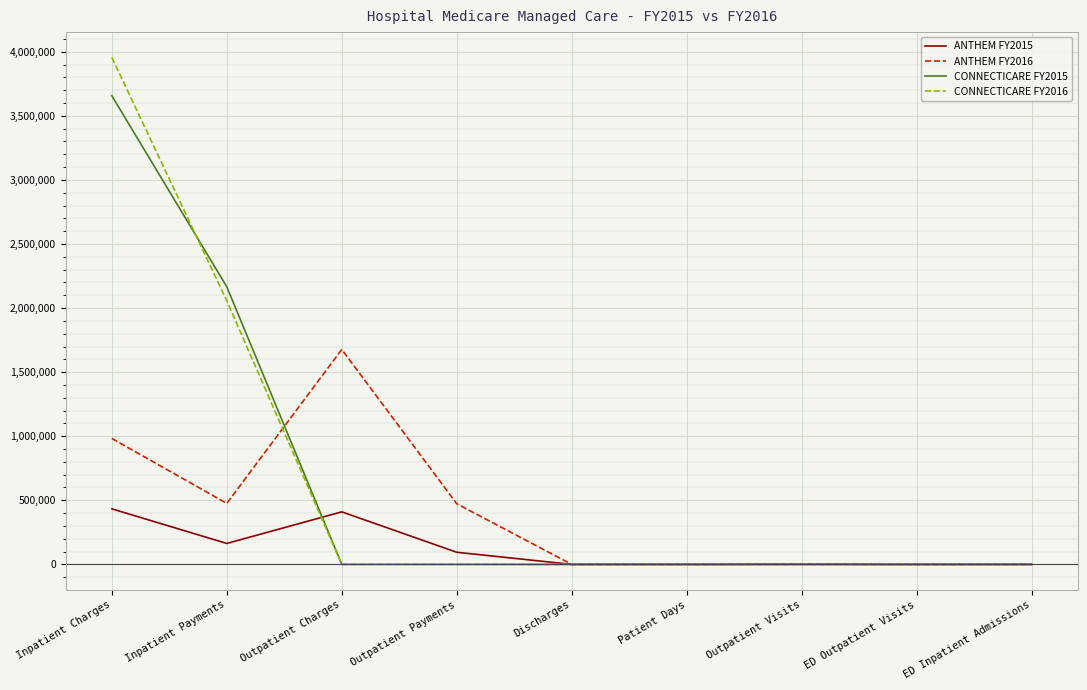

At which label does CONNECTICARE FY2016 reach its peak?

Inpatient Charges